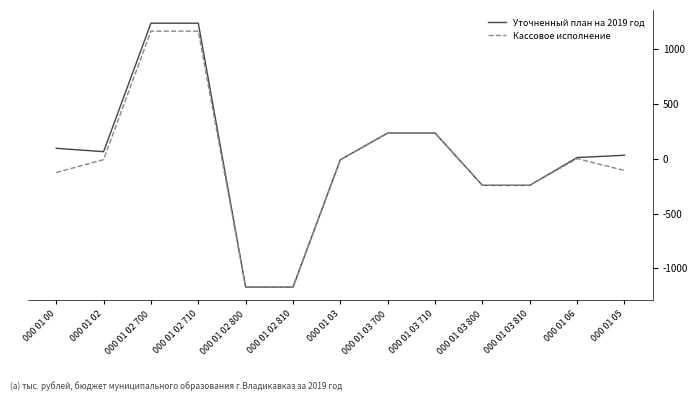

What is the highest value of the Кассовое исполнение series?

1160.8